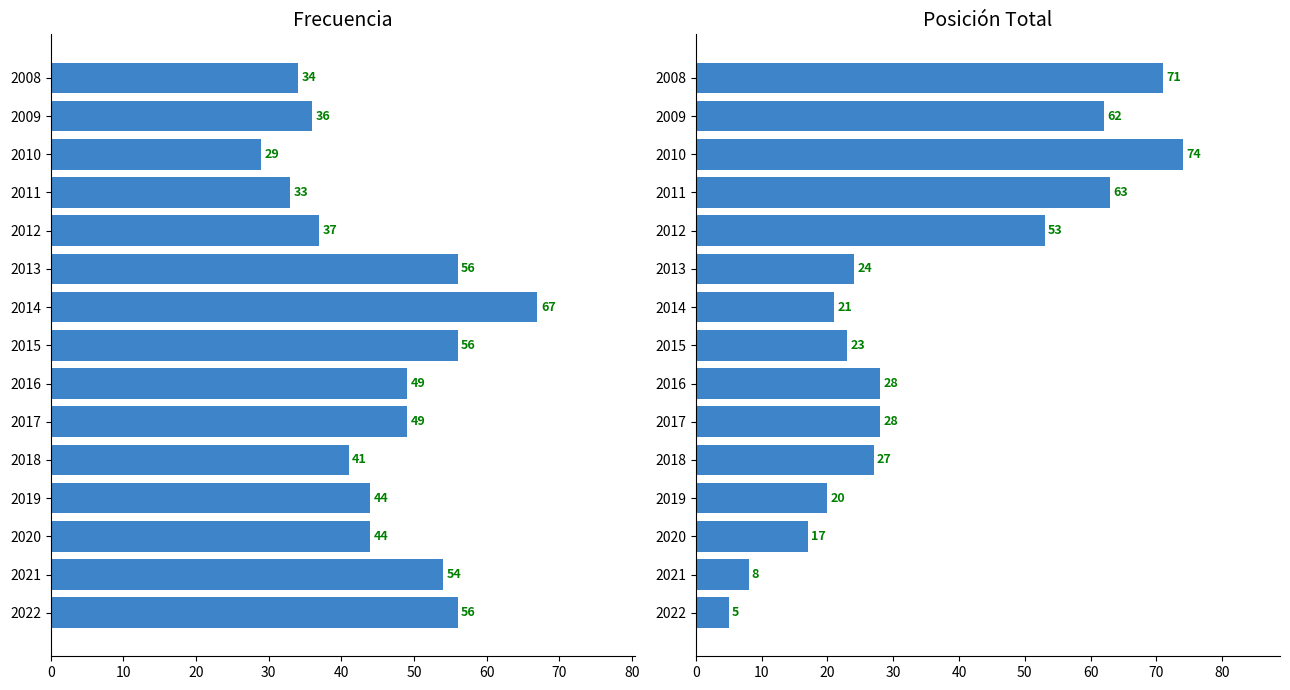

True or false: Frecuencia has a value of 25 at 2022.

False